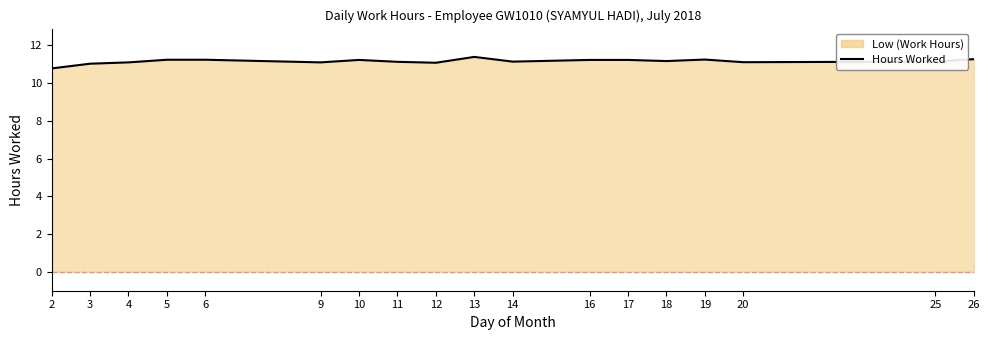

What is the smallest value displayed?

10.8